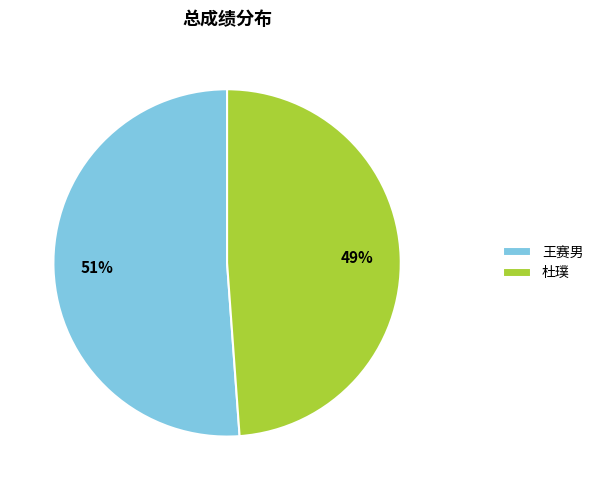

What percentage is the 杜璞 slice, to the nearest percent?

49%